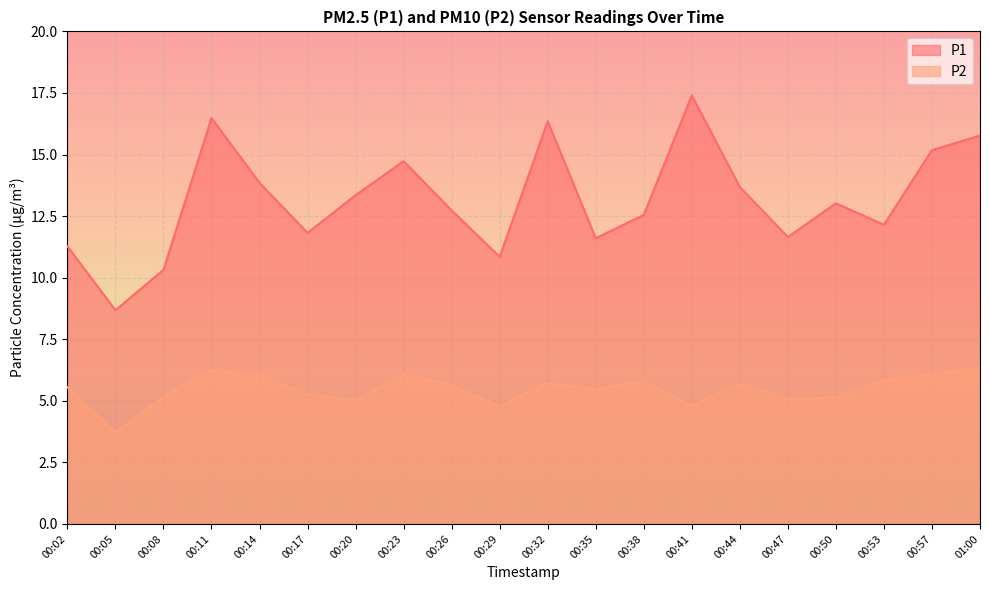

Is it true that P2 equals 5.0 at 00:20?

True